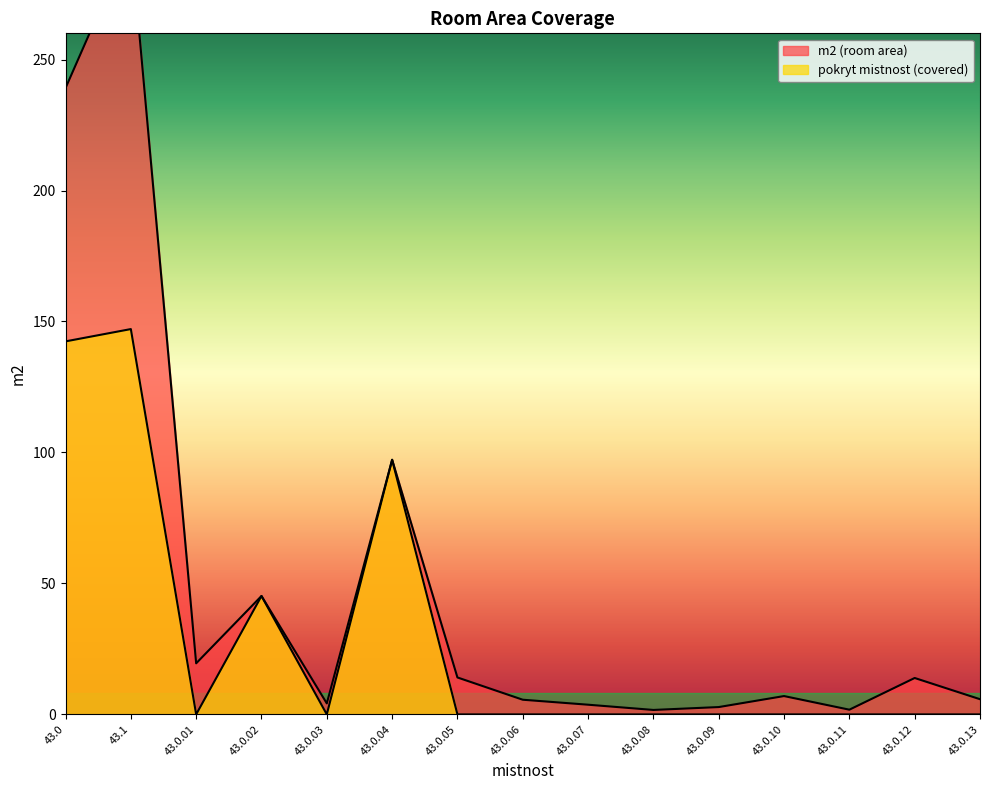

How many values in pokryt mistnost (covered) are above zero?

4